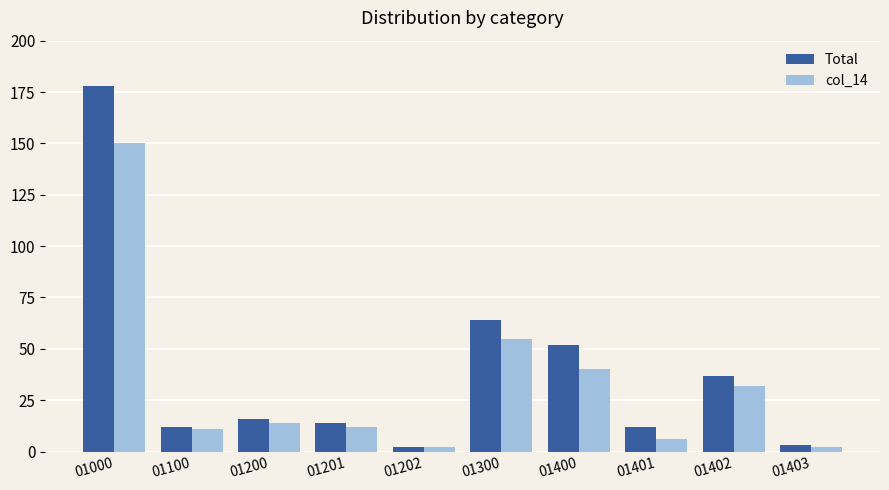

Does the chart contain stacked bars?

No